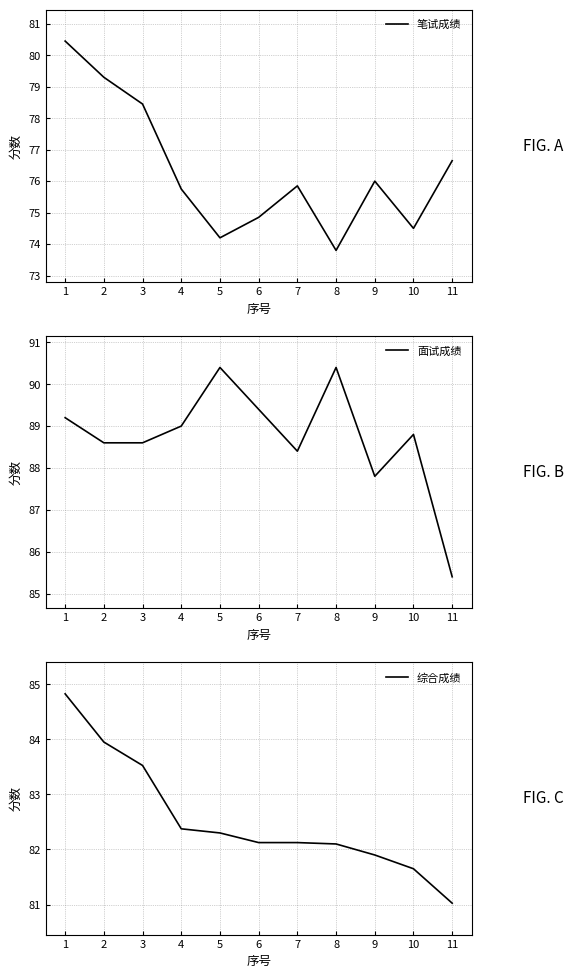

What is the minimum value shown in the chart?

73.8